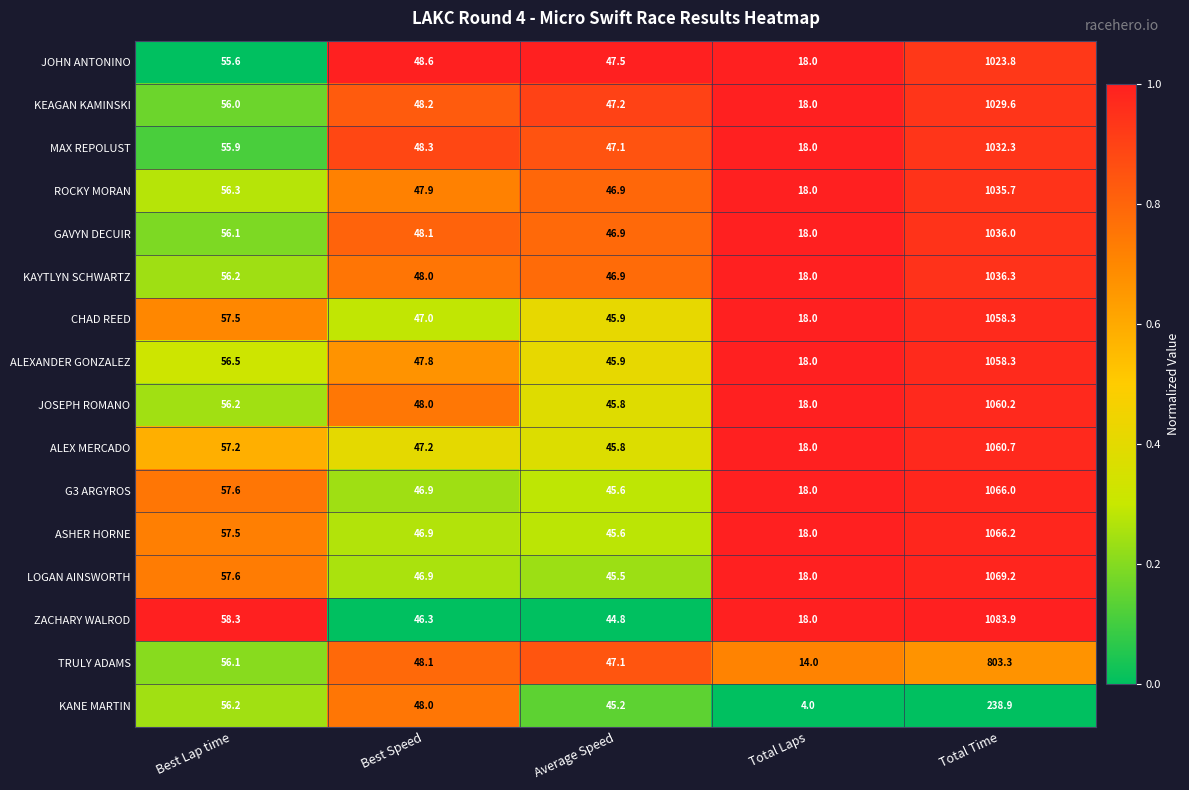

What is the average value of the JOHN ANTONINO series?

238.7